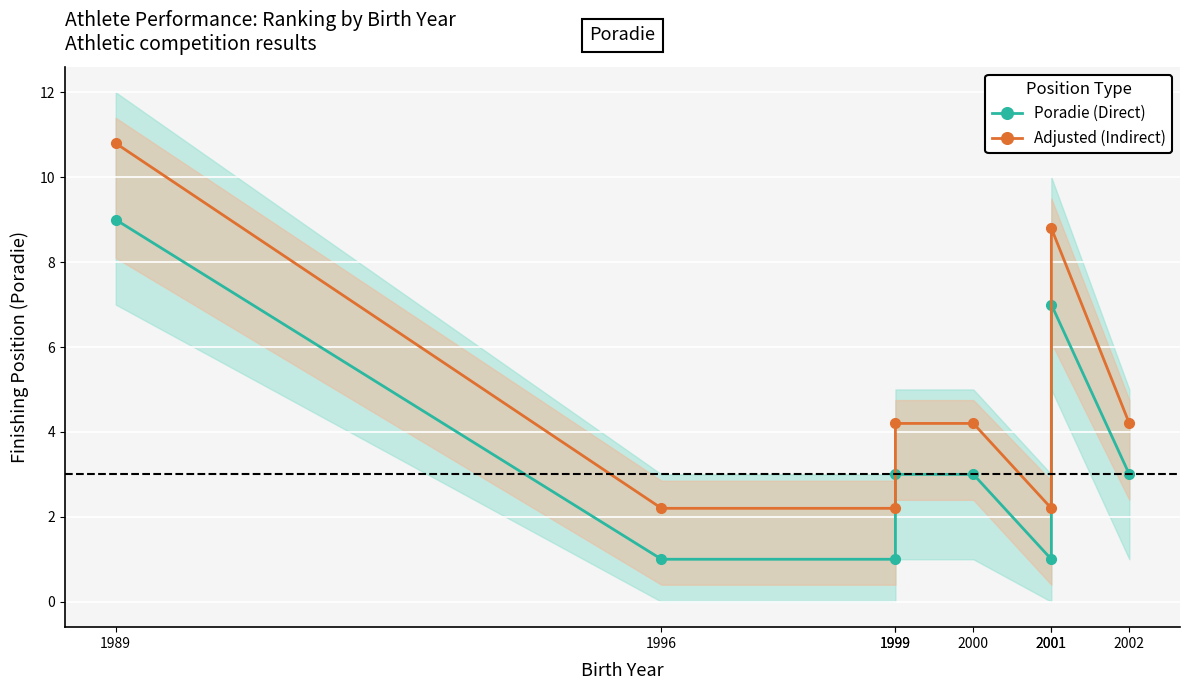

What are all the series names shown in the legend?

Poradie (Direct), Adjusted (Indirect)